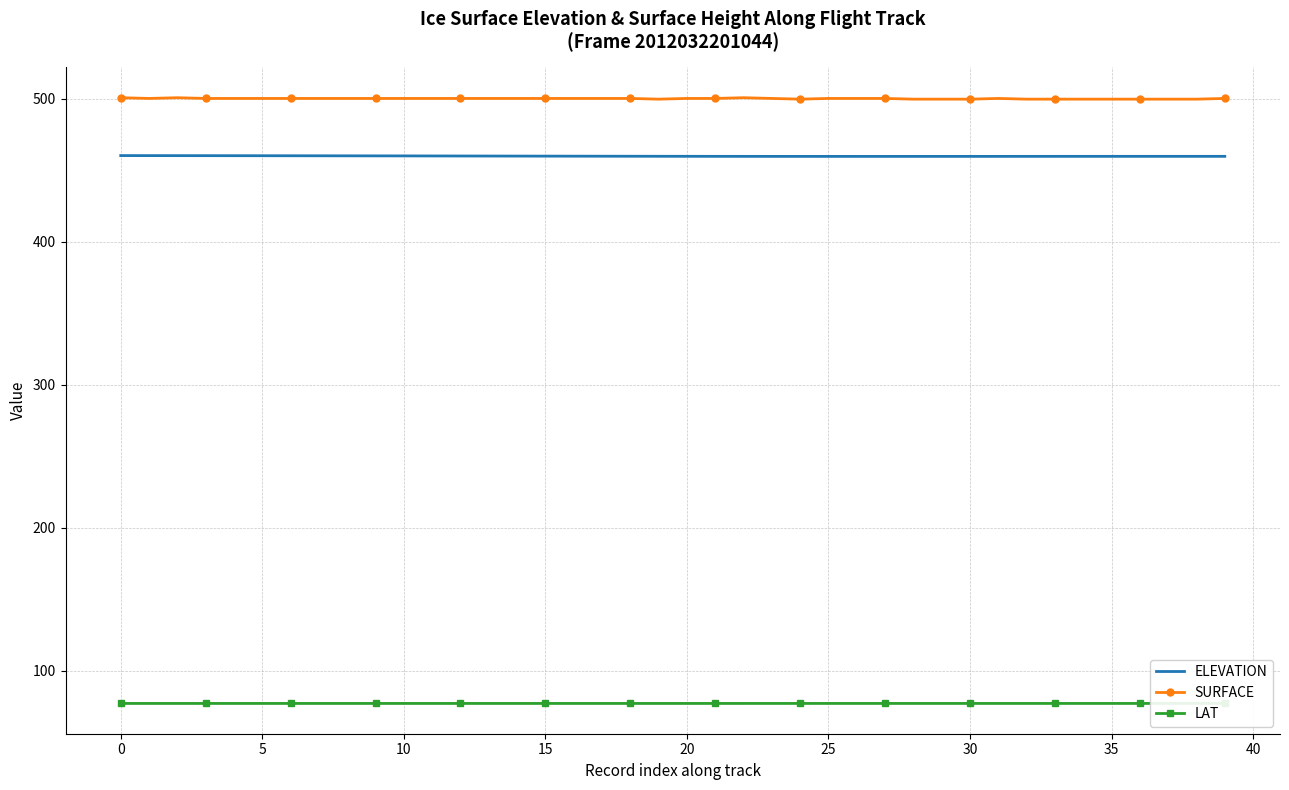

What is the label of the 8th point from the right?

32